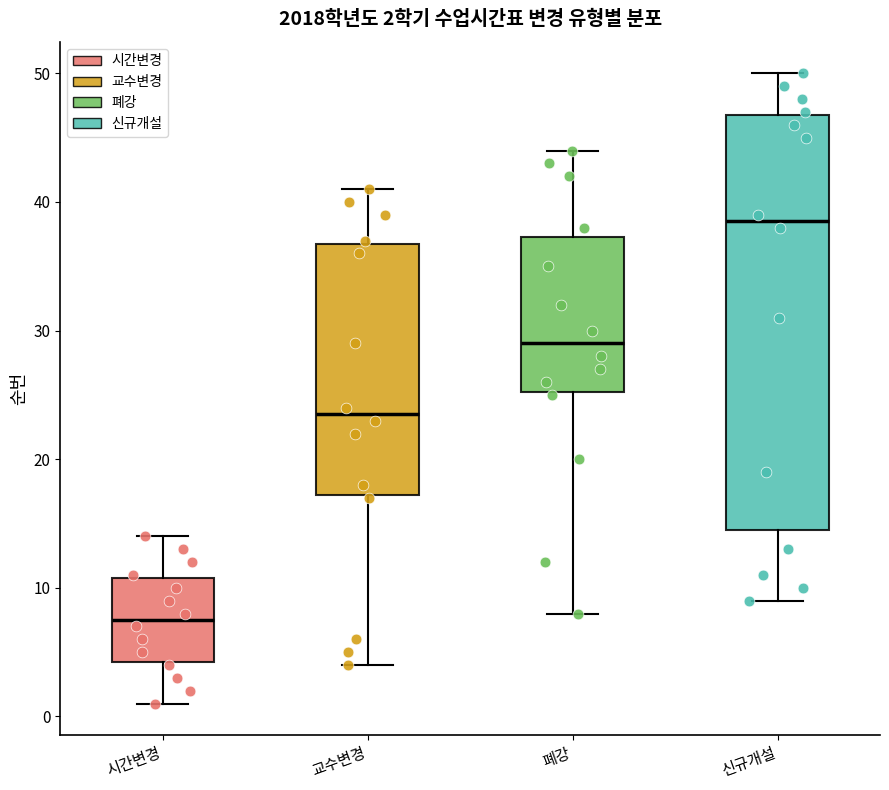

Which box's median line is the lowest?

시간변경